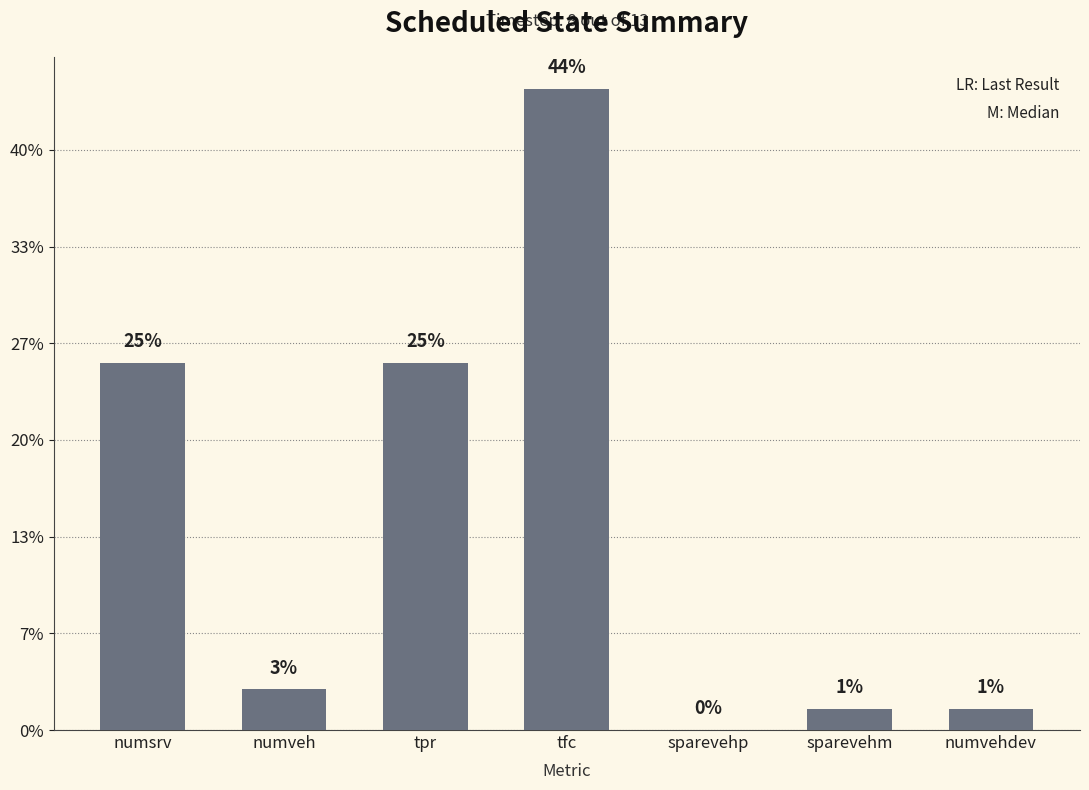

Are the bars horizontal?

No